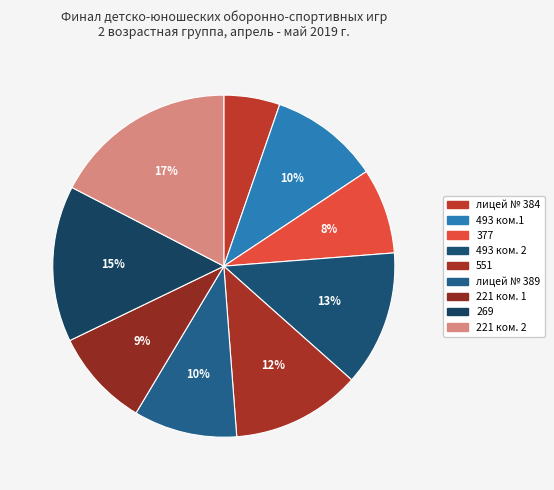

What percentage is the 493 ком.1 slice, to the nearest percent?

10%